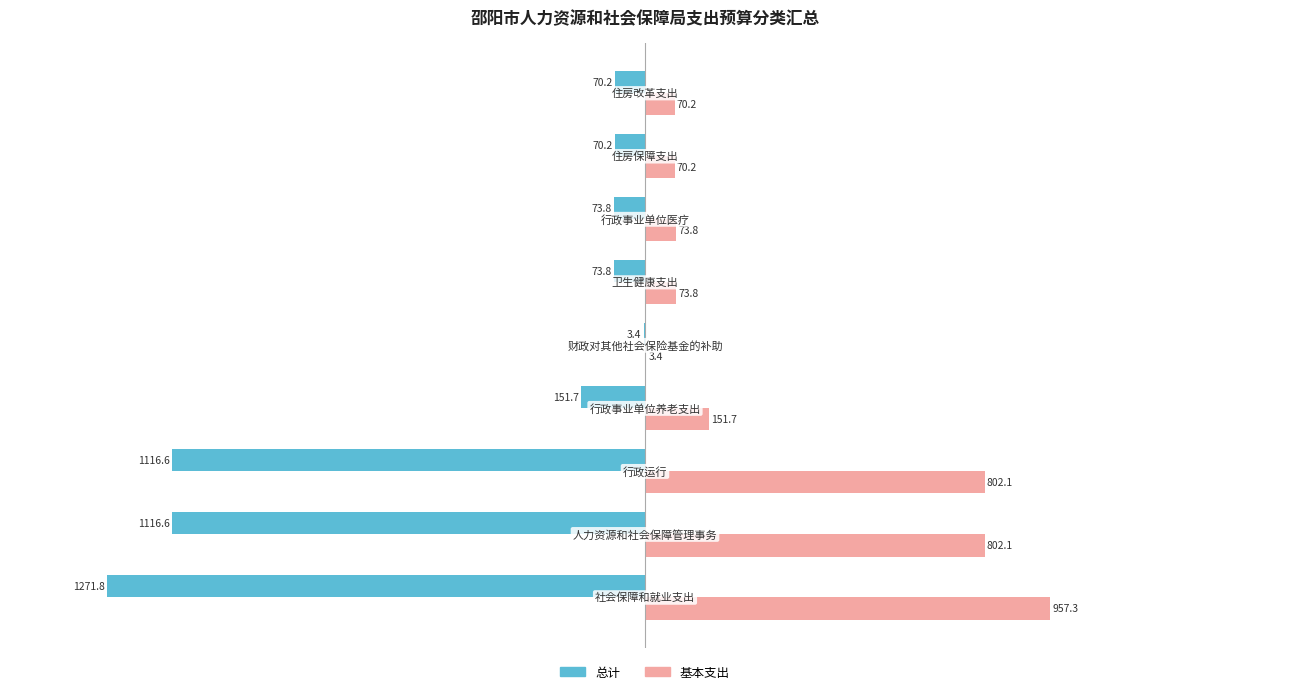

Which series has the largest total across all categories?

基本支出